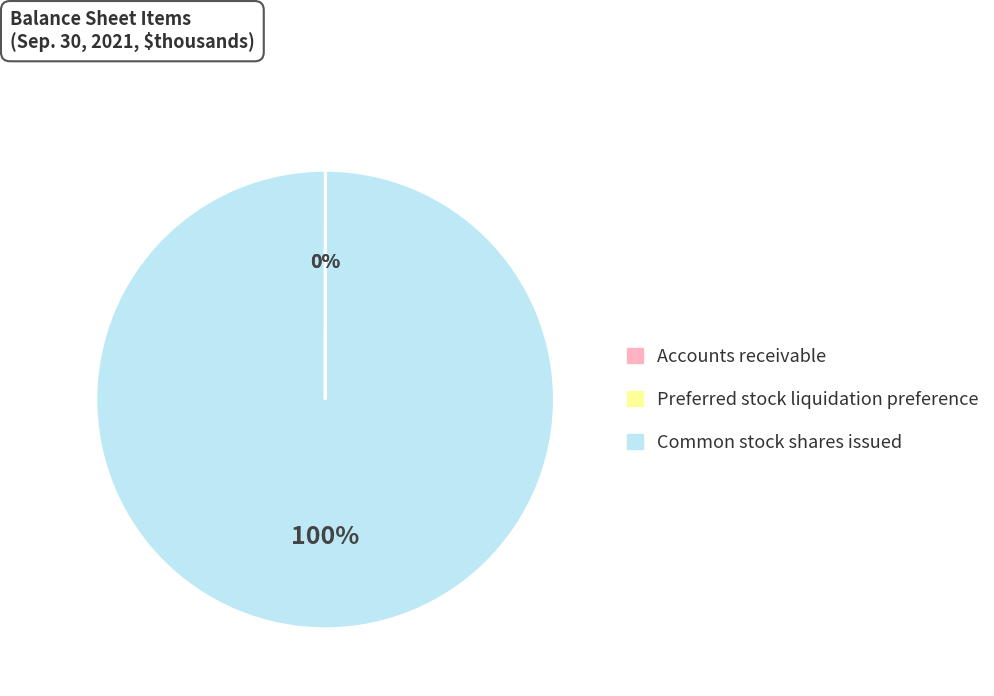

Is there a majority slice in this chart?

Yes